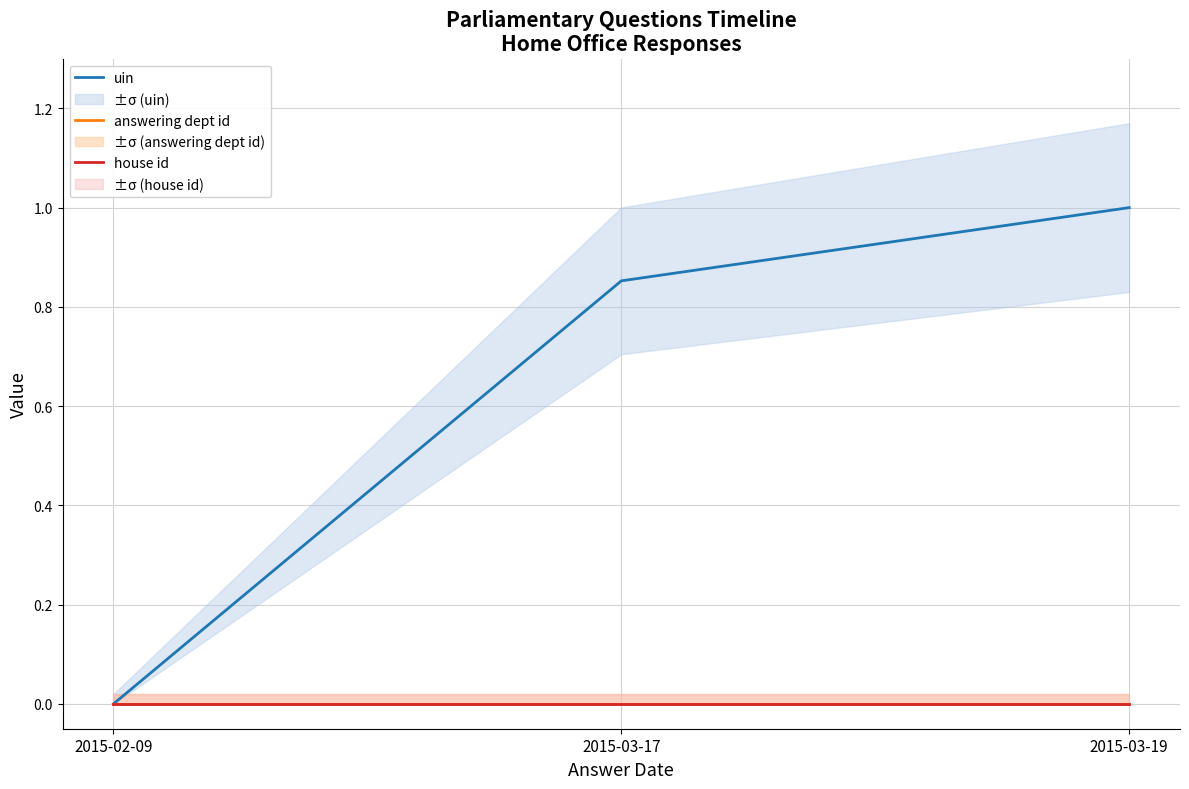

What is the label of the 2nd point from the right?

2015-03-17